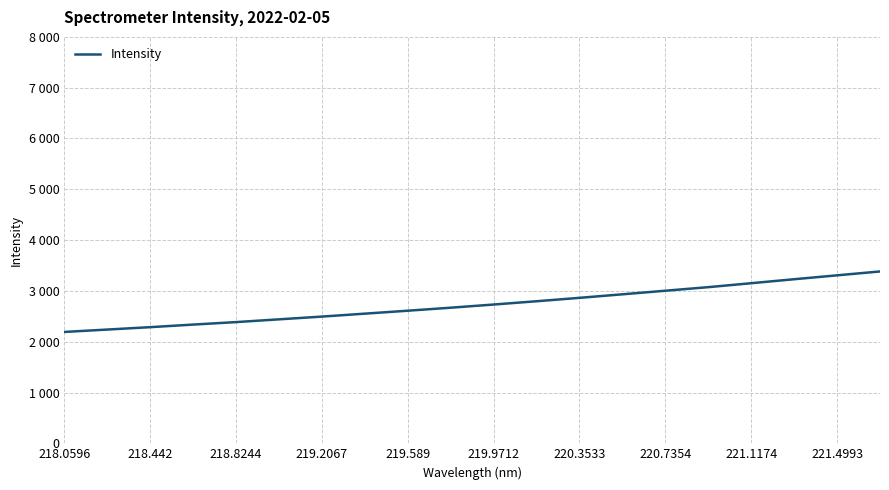

Does the chart display data point markers on the line(s)?

No